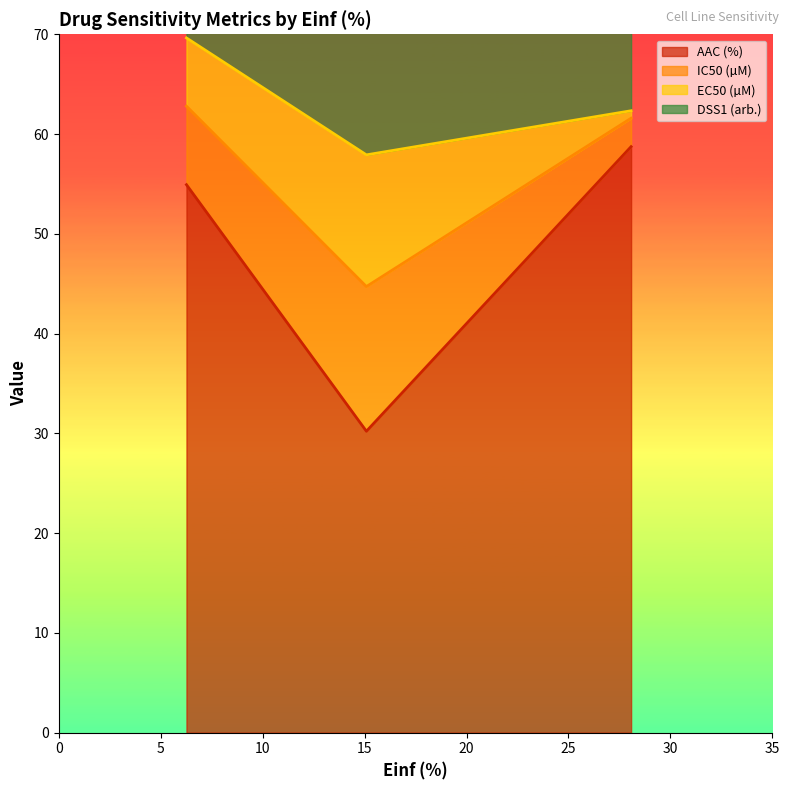

What is the minimum value for AAC (%)?

30.2